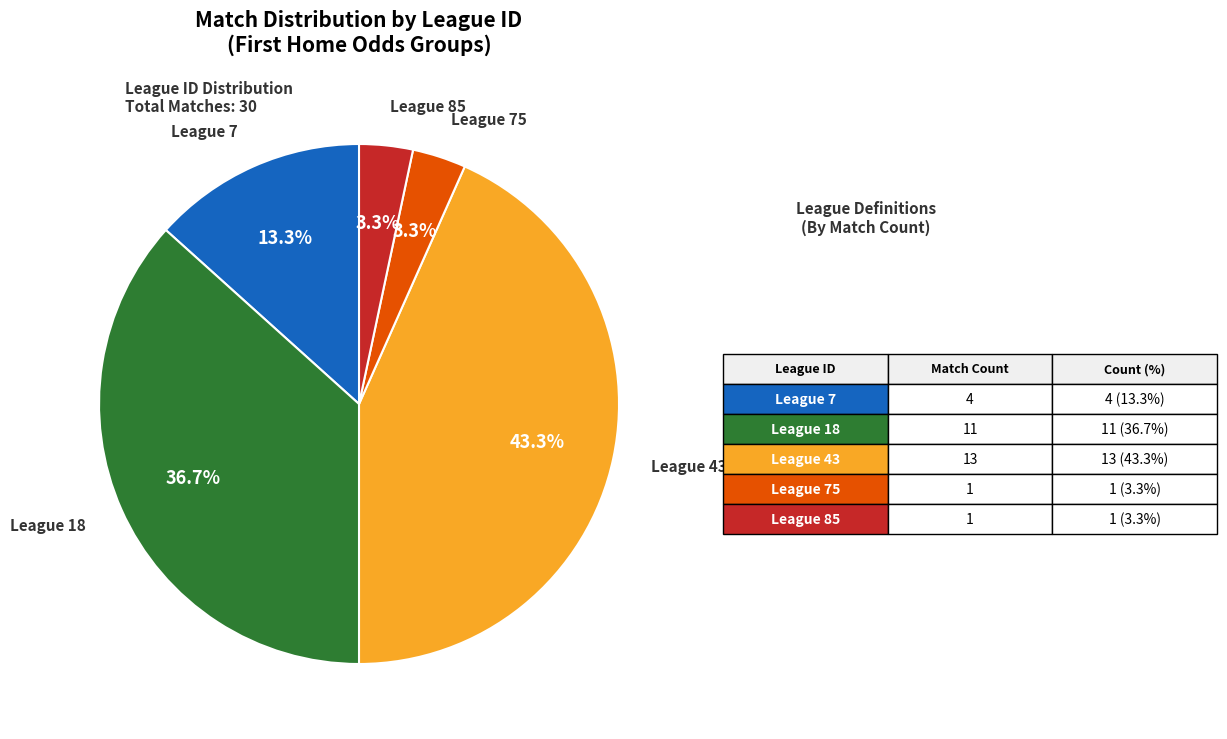

Is there a majority slice in this chart?

No